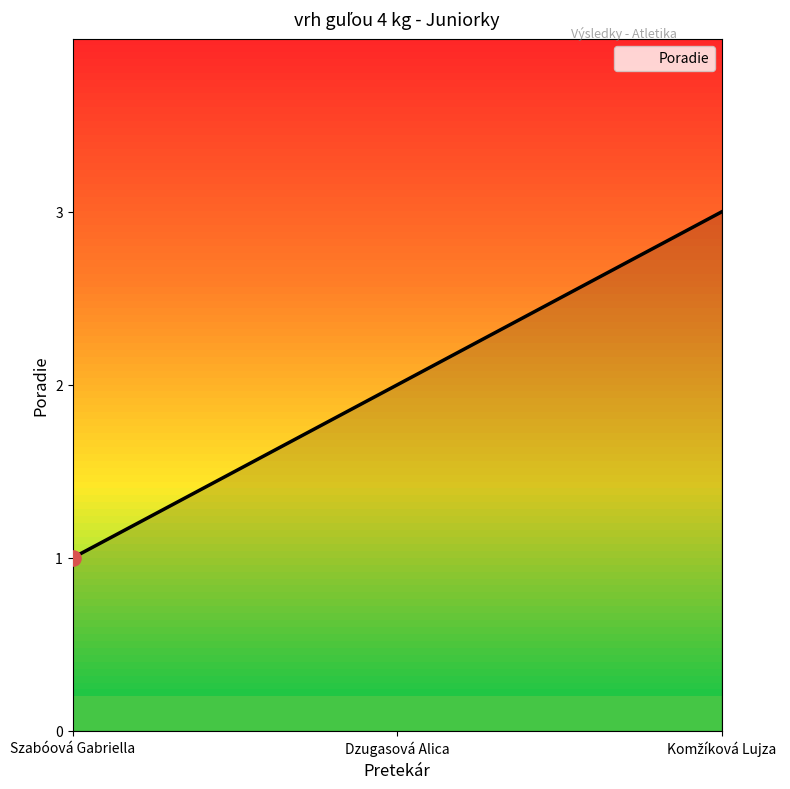

Which category has the lowest value across all series?

Szabóová Gabriella